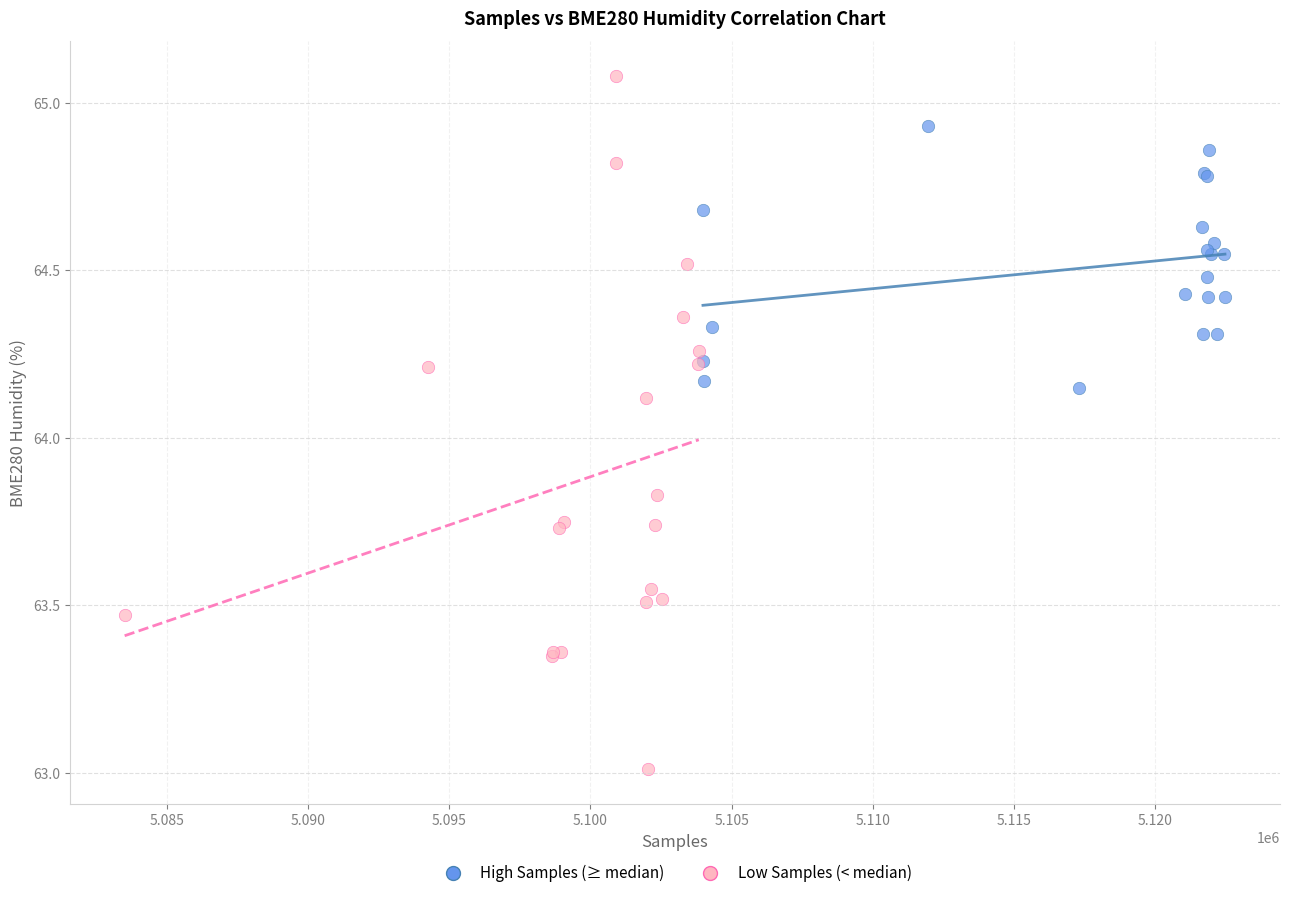

Which series reaches the minimum Y coordinate?

Low Samples (< median)